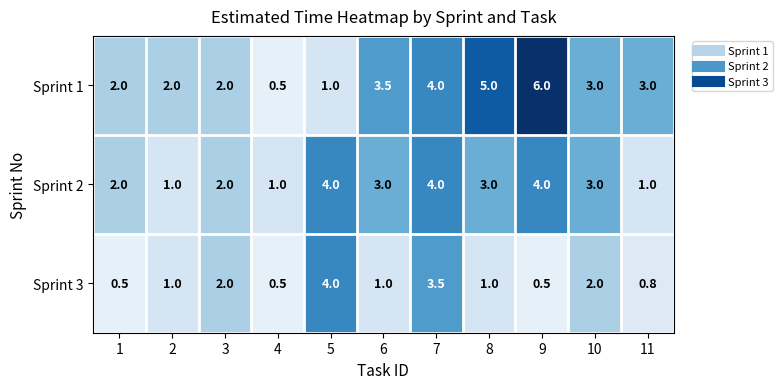

How many data points does each series have?

11